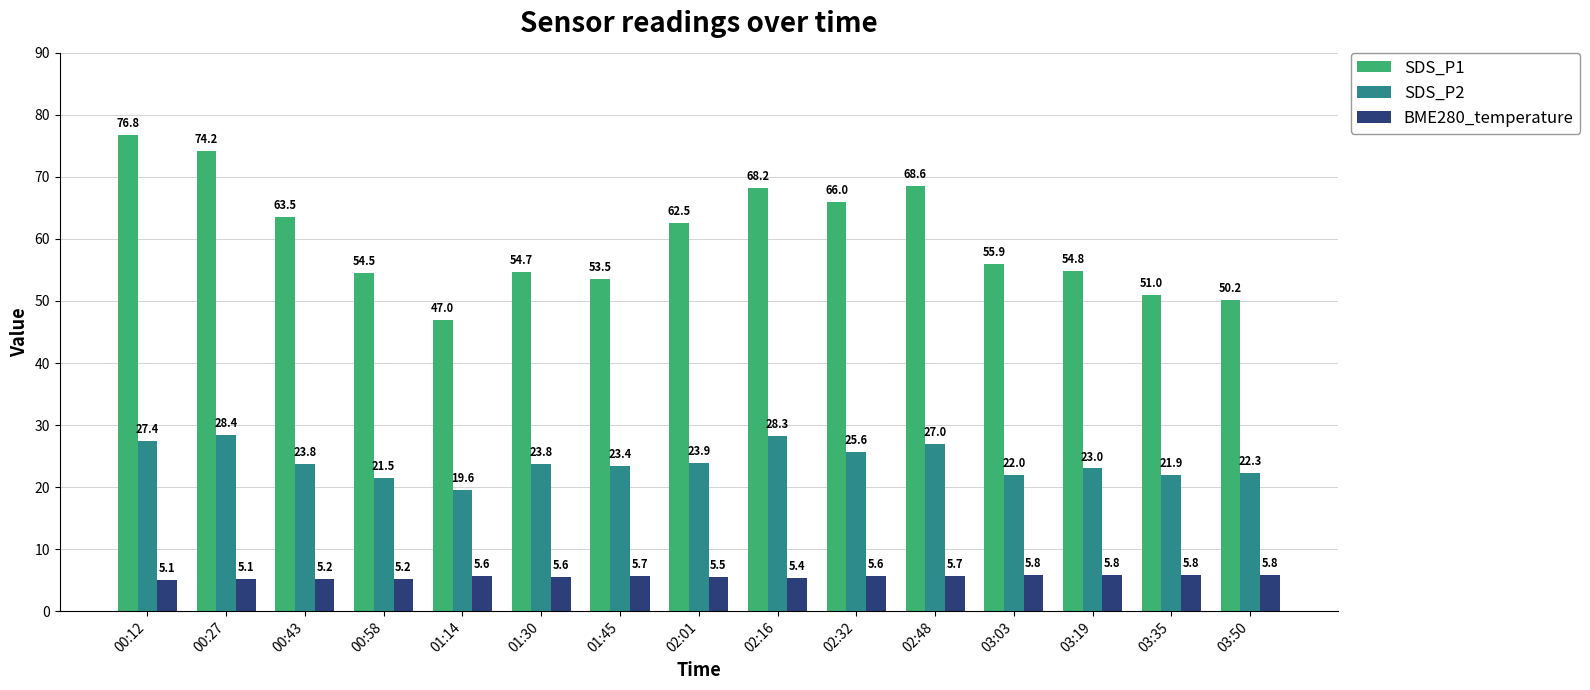

What is the difference between the second highest and minimum values in the BME280_temperature series?

0.7